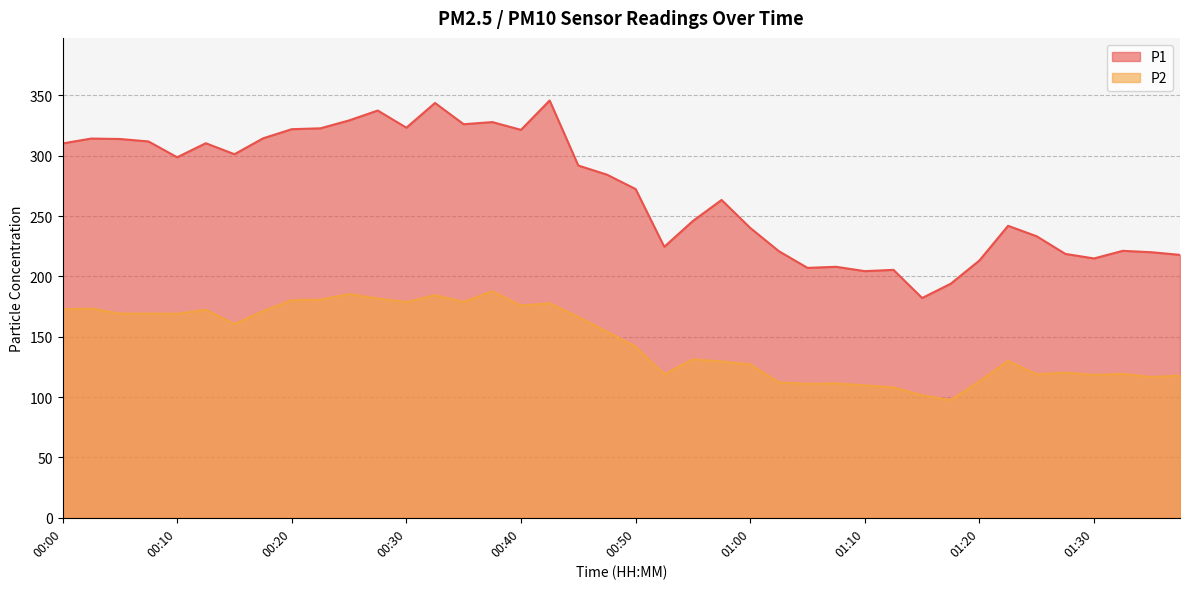

How many interior local peaks does the P2 series have?

11